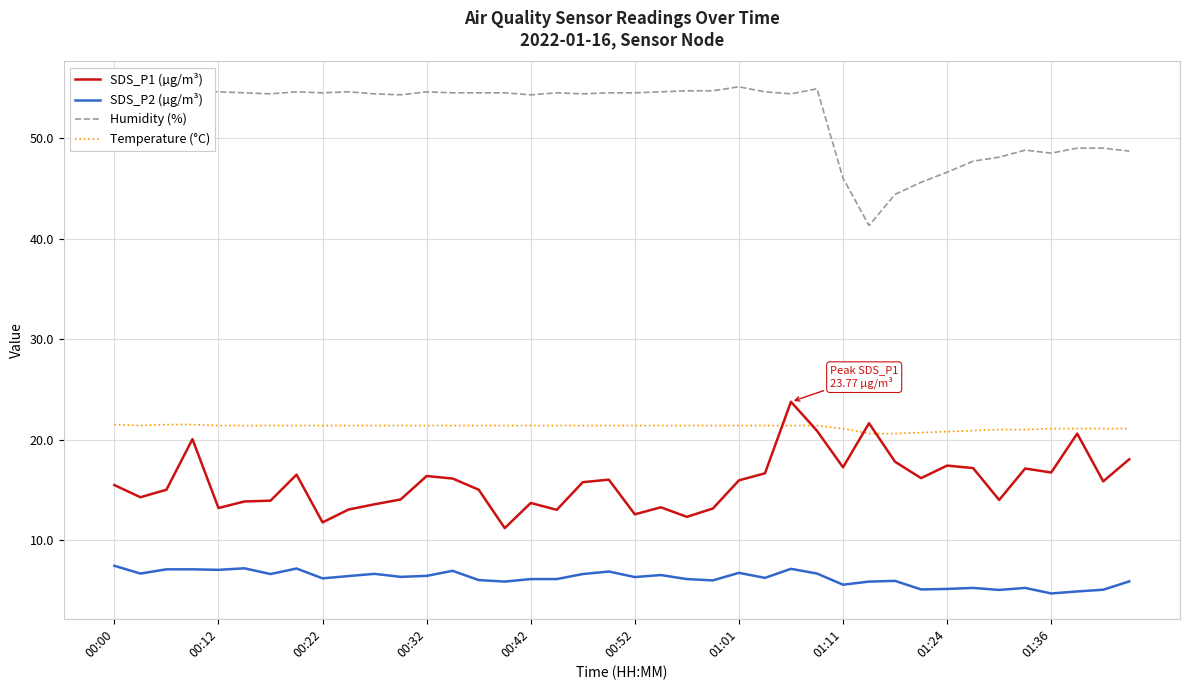

What is the difference between the second highest and minimum values in the SDS_P1 (µg/m³) series?

10.4